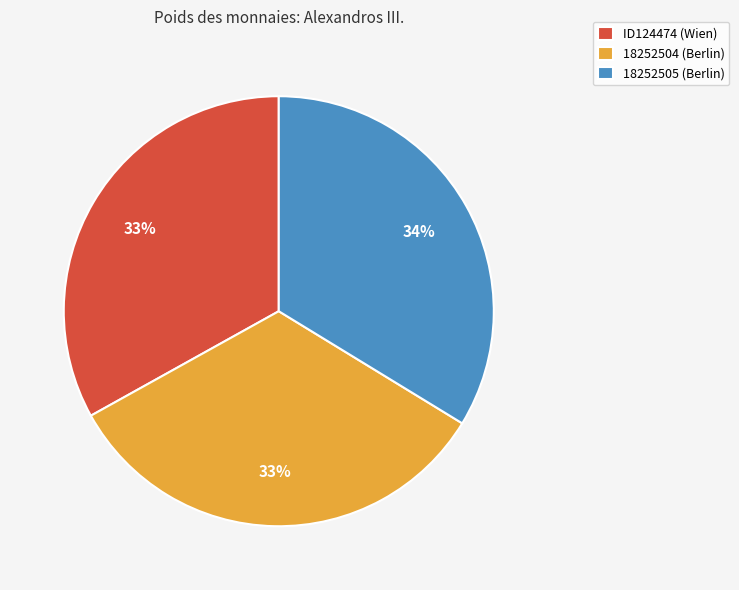

Is it true that 18252505 (Berlin) is 23% of the pie?

False